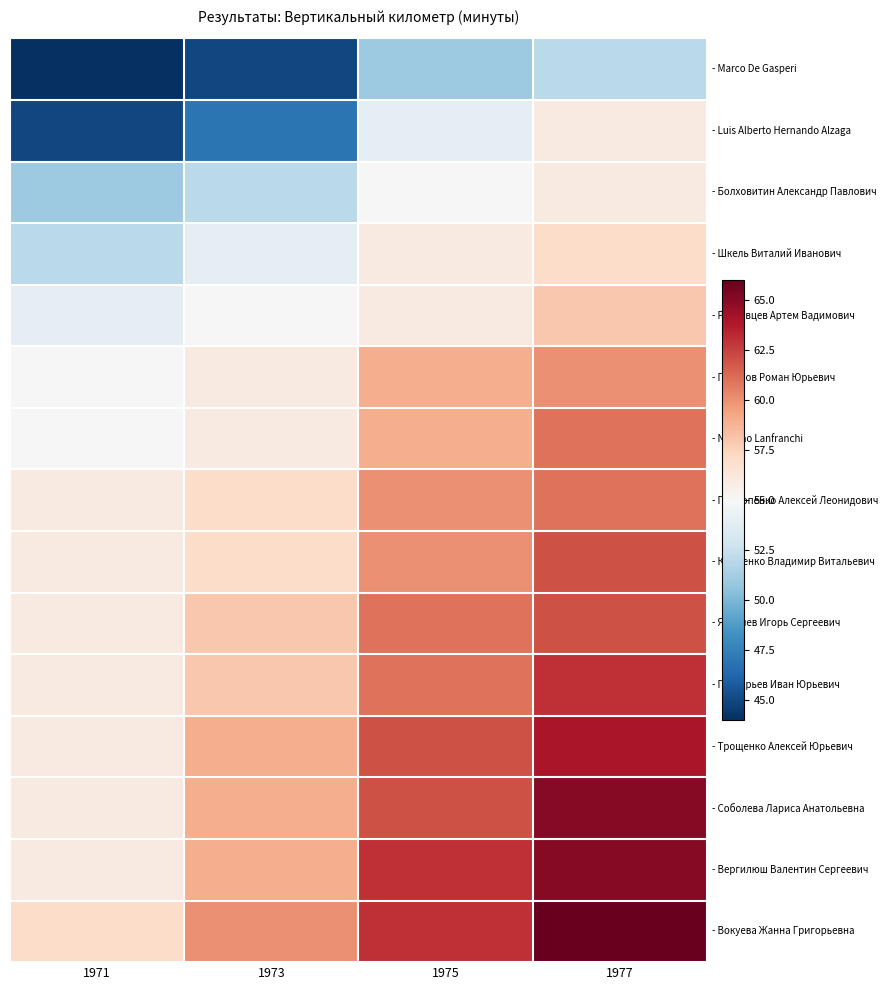

What is the difference between the highest and lowest values at 1973?

15